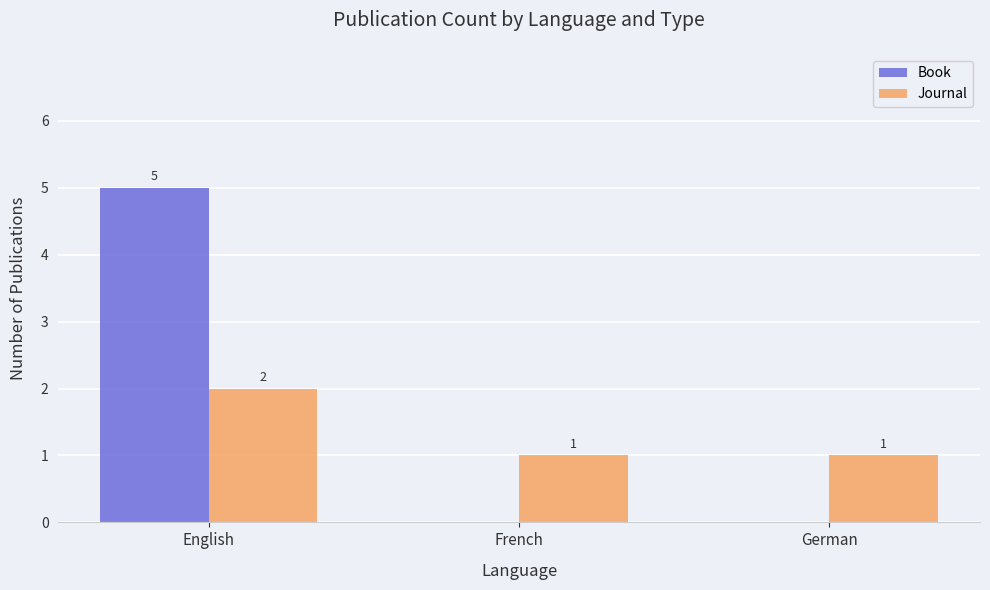

Reading left to right, list all the values displayed in this chart.

Book: English=5	French=0	German=0
Journal: English=2	French=1	German=1